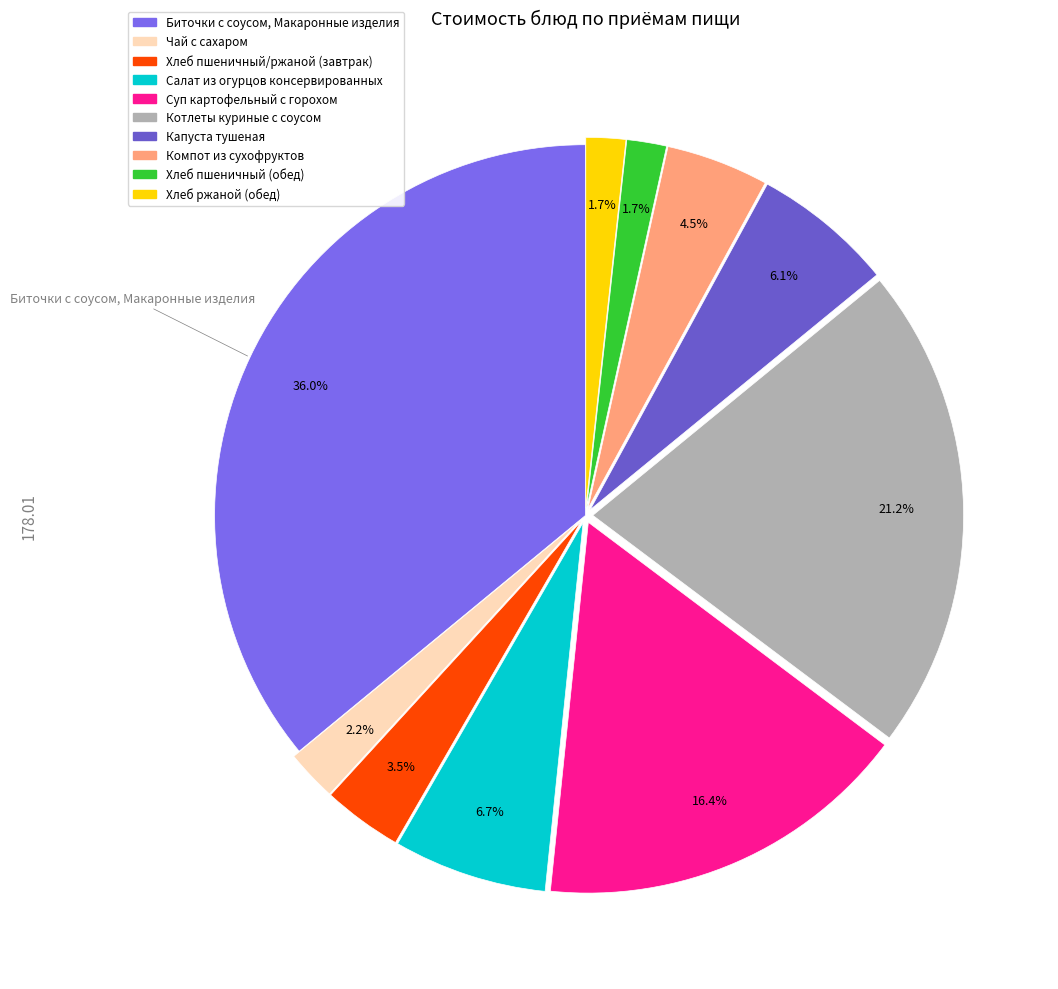

Is there a majority slice in this chart?

No